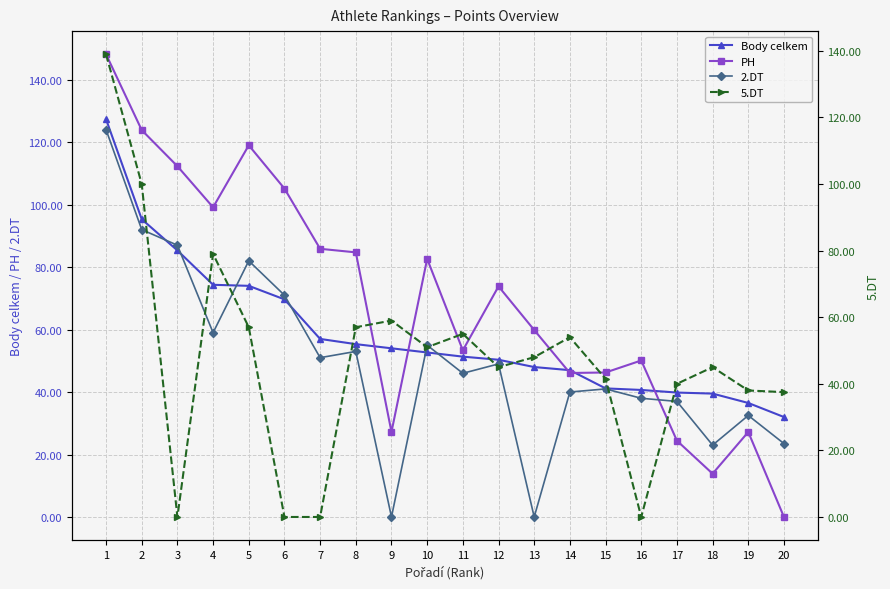

At which category does the chart reach its minimum across all series?

20